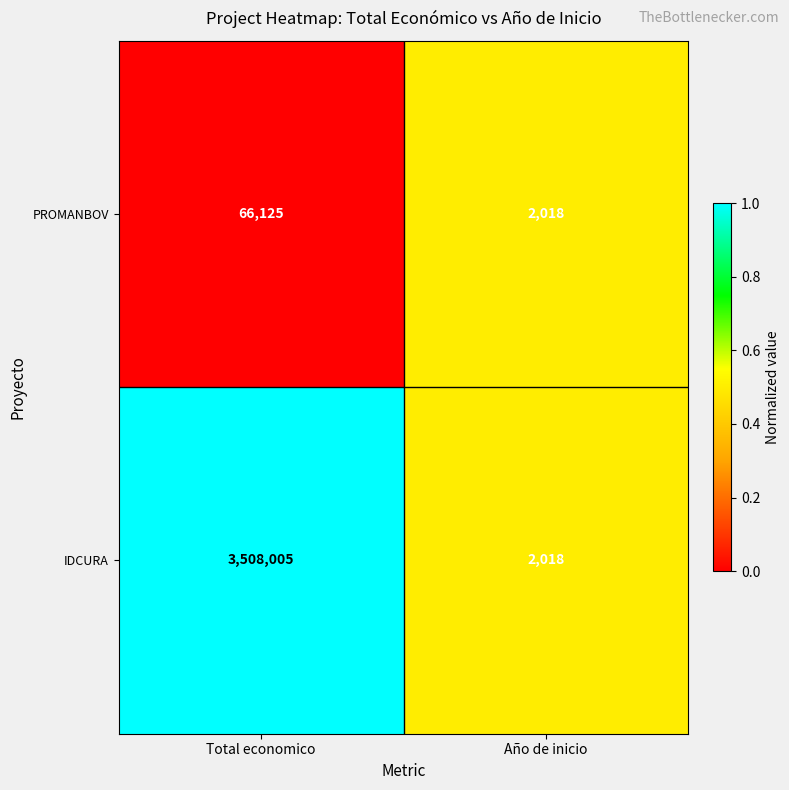

Count the number of data series in this chart.

2